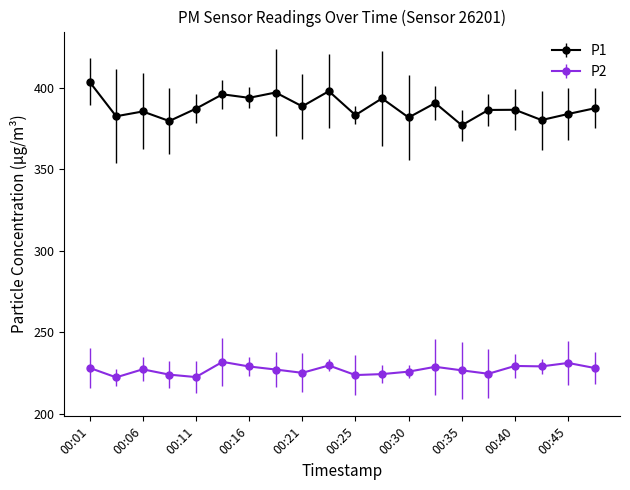

What is the value of the P2 point at the 17th from the left?

229.4